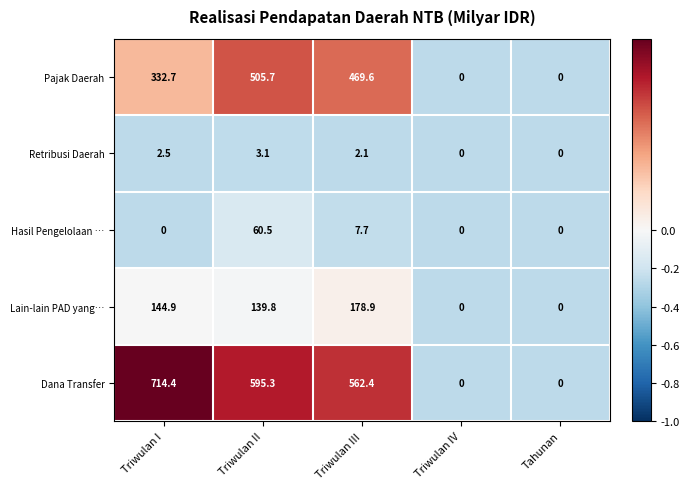

What is the difference between the second highest and minimum values in the Dana Transfer series?

595.3